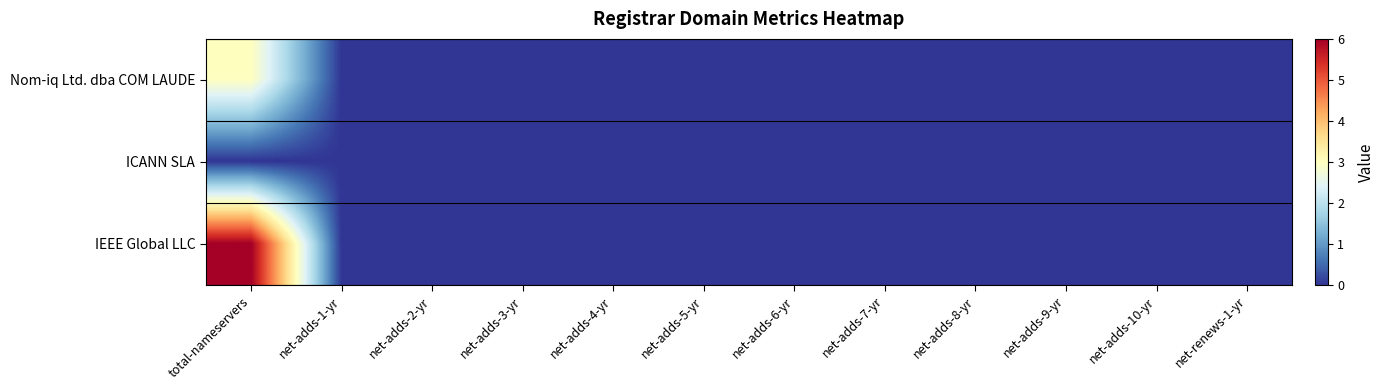

Which has a higher value, net-adds-4-yr or net-adds-6-yr?

net-adds-4-yr